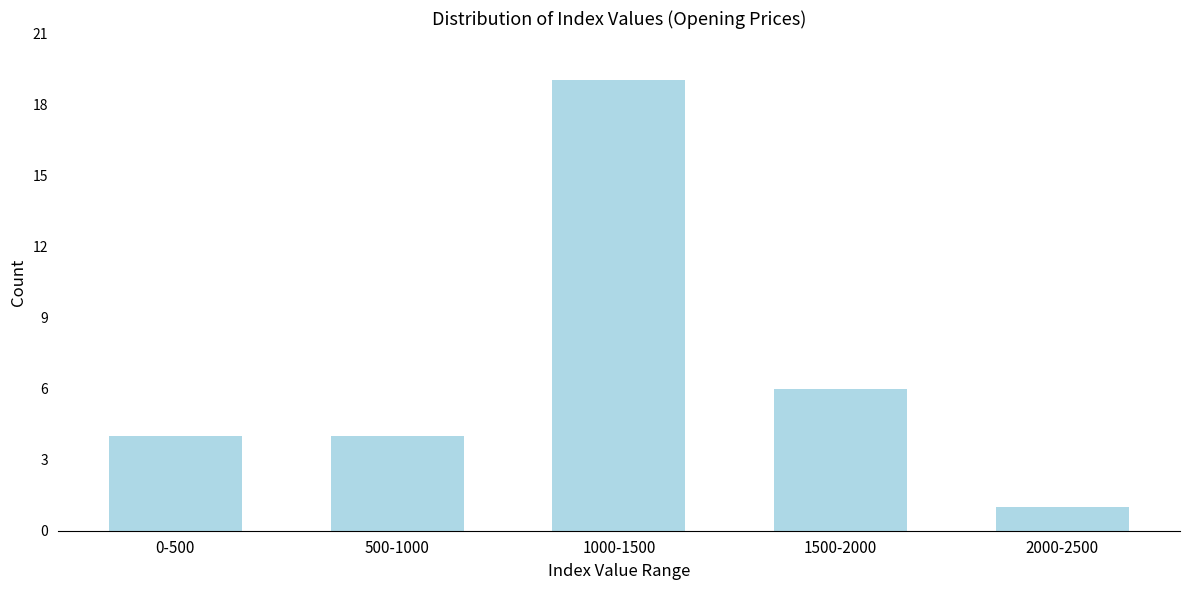

Reading left to right, extract all data points from this chart.

4	4	19	6	1